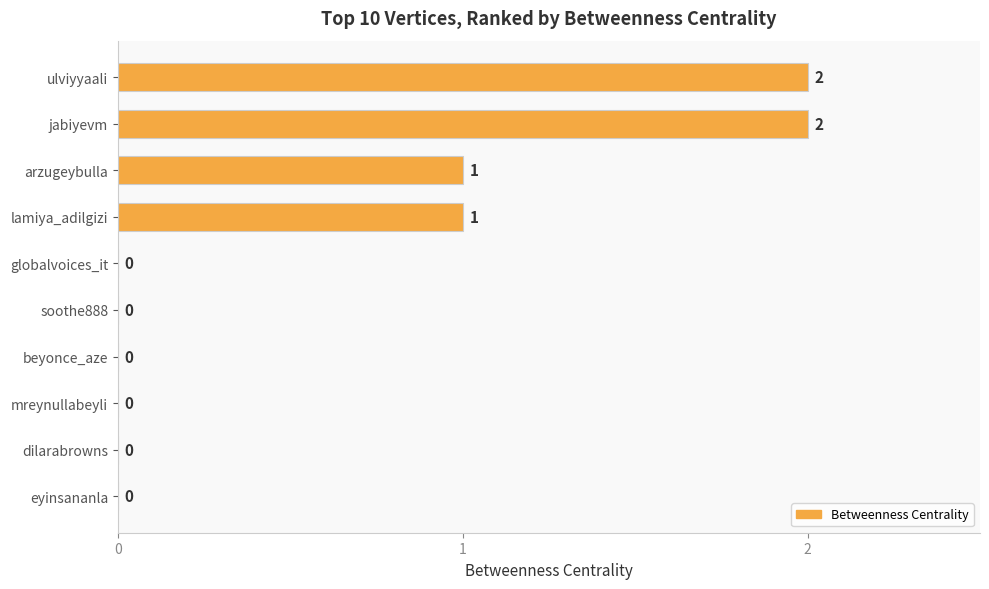

What is the average value?

1